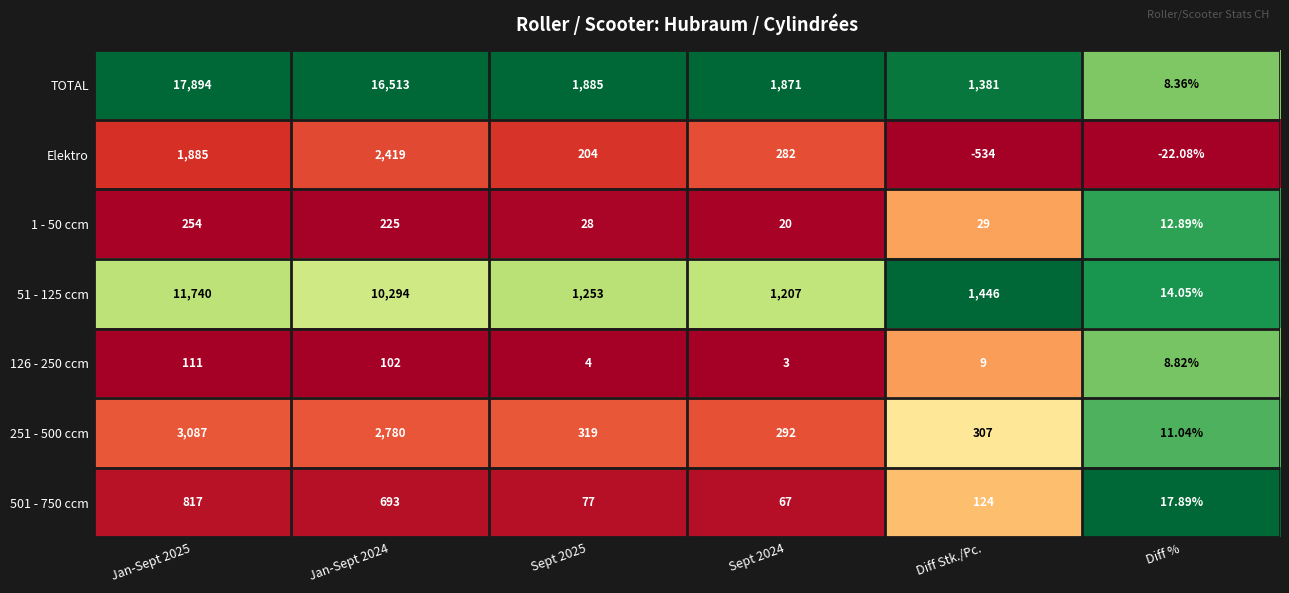

Which series has the largest total across all categories?

TOTAL